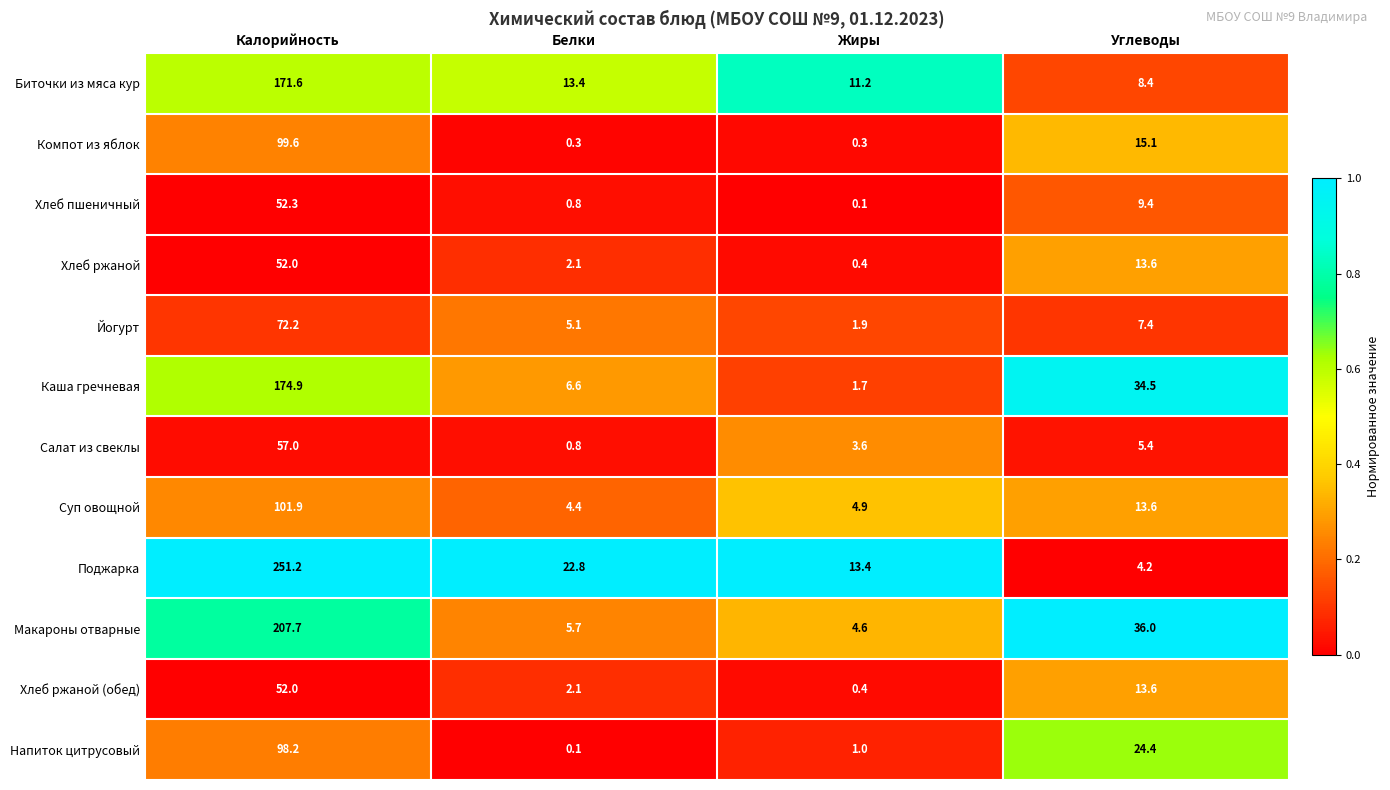

True or false: Хлеб пшеничный has a value of 17.6 at Калорийность.

False